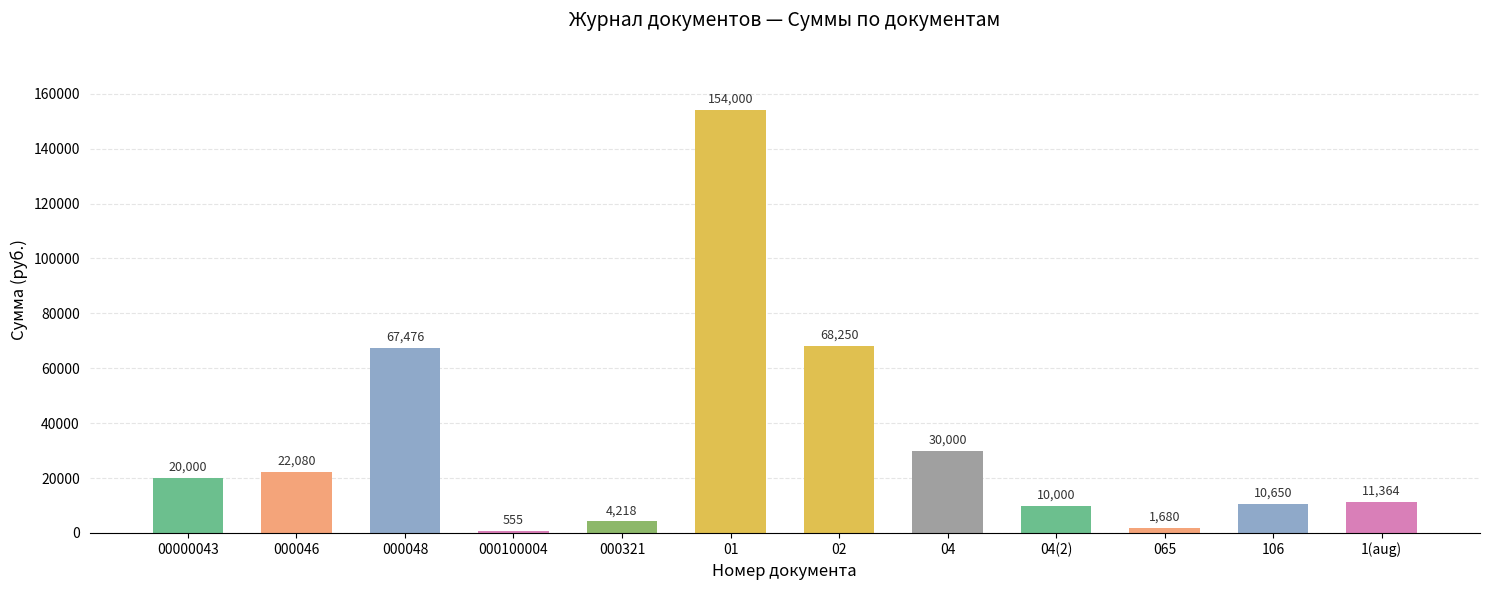

Which category has the lowest value across all series?

000100004